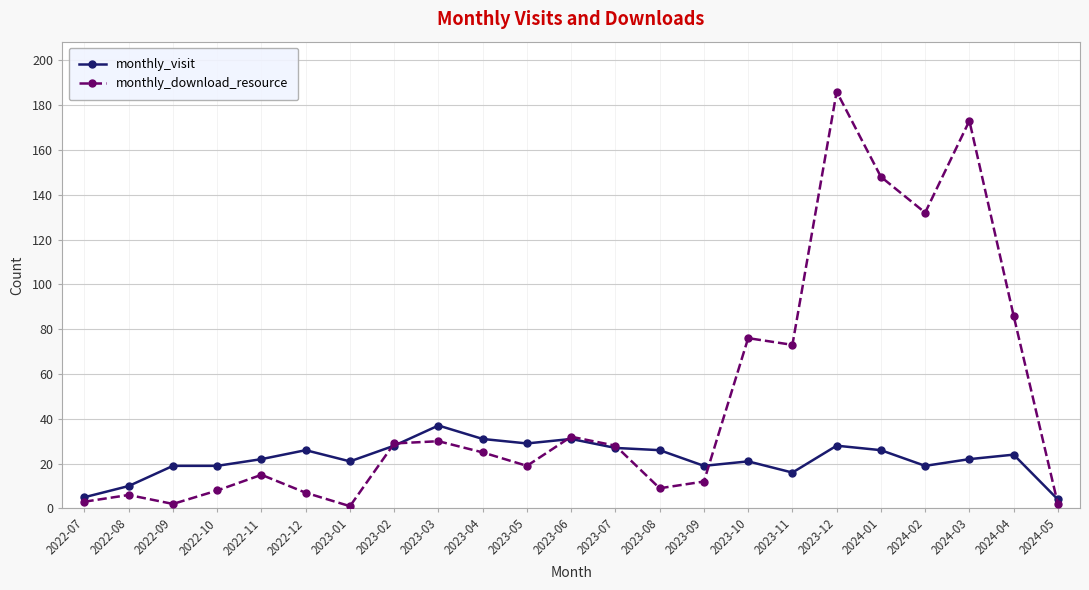

Between 2023-02 and 2023-11, which series saw the biggest shift?

monthly_download_resource